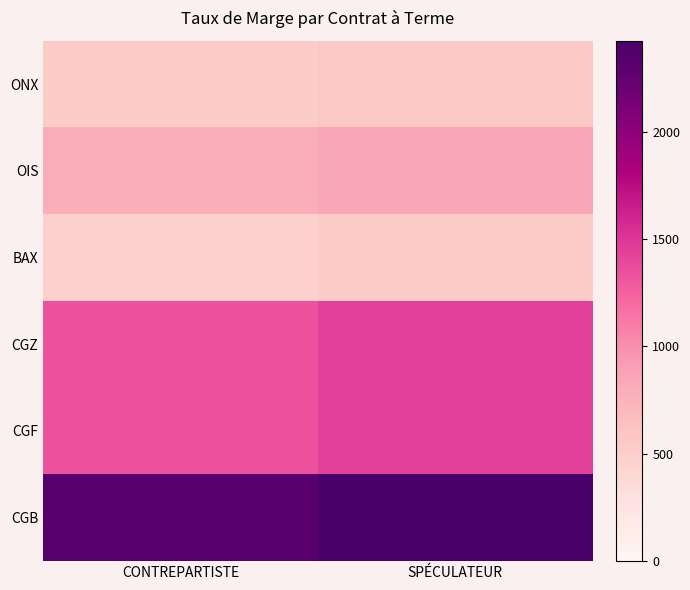

Between CONTREPARTISTE and SPÉCULATEUR, which is larger?

SPÉCULATEUR